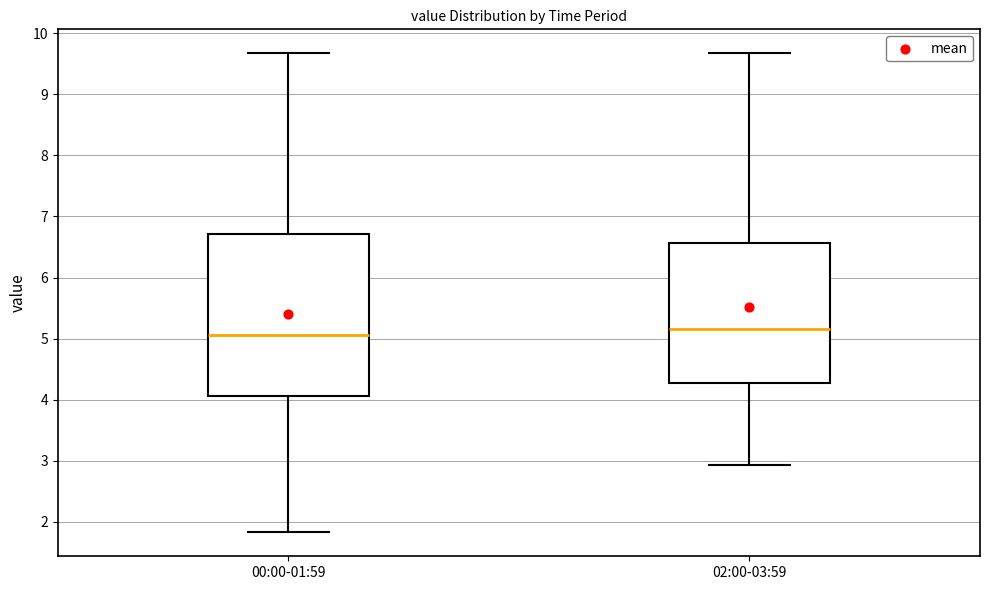

Reading left to right, read every box against the y-axis: the position of its median line, the range the box covers, and the ends of its whiskers. The values are not printed on the chart, so give them approximately, as read against the axis.

00:00-01:59: median 5.1, box 4.1 to 6.7, whiskers 1.8 to 9.7
02:00-03:59: median 5.2, box 4.3 to 6.6, whiskers 2.9 to 9.7